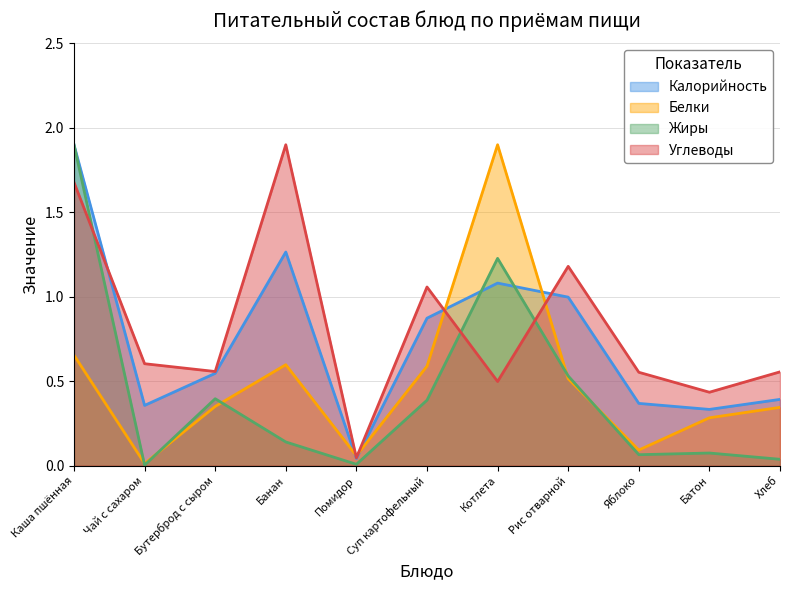

What is the total value across all series at Хлеб?

1.3